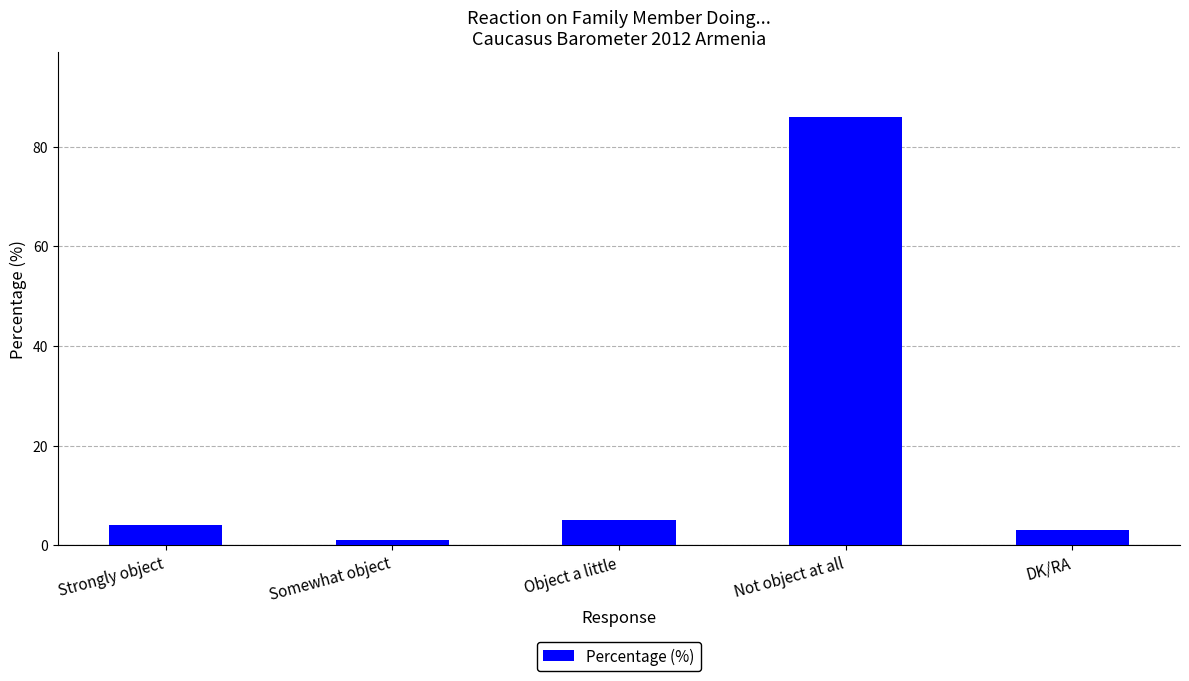

What is the change in value from Strongly object to Object a little?

+1